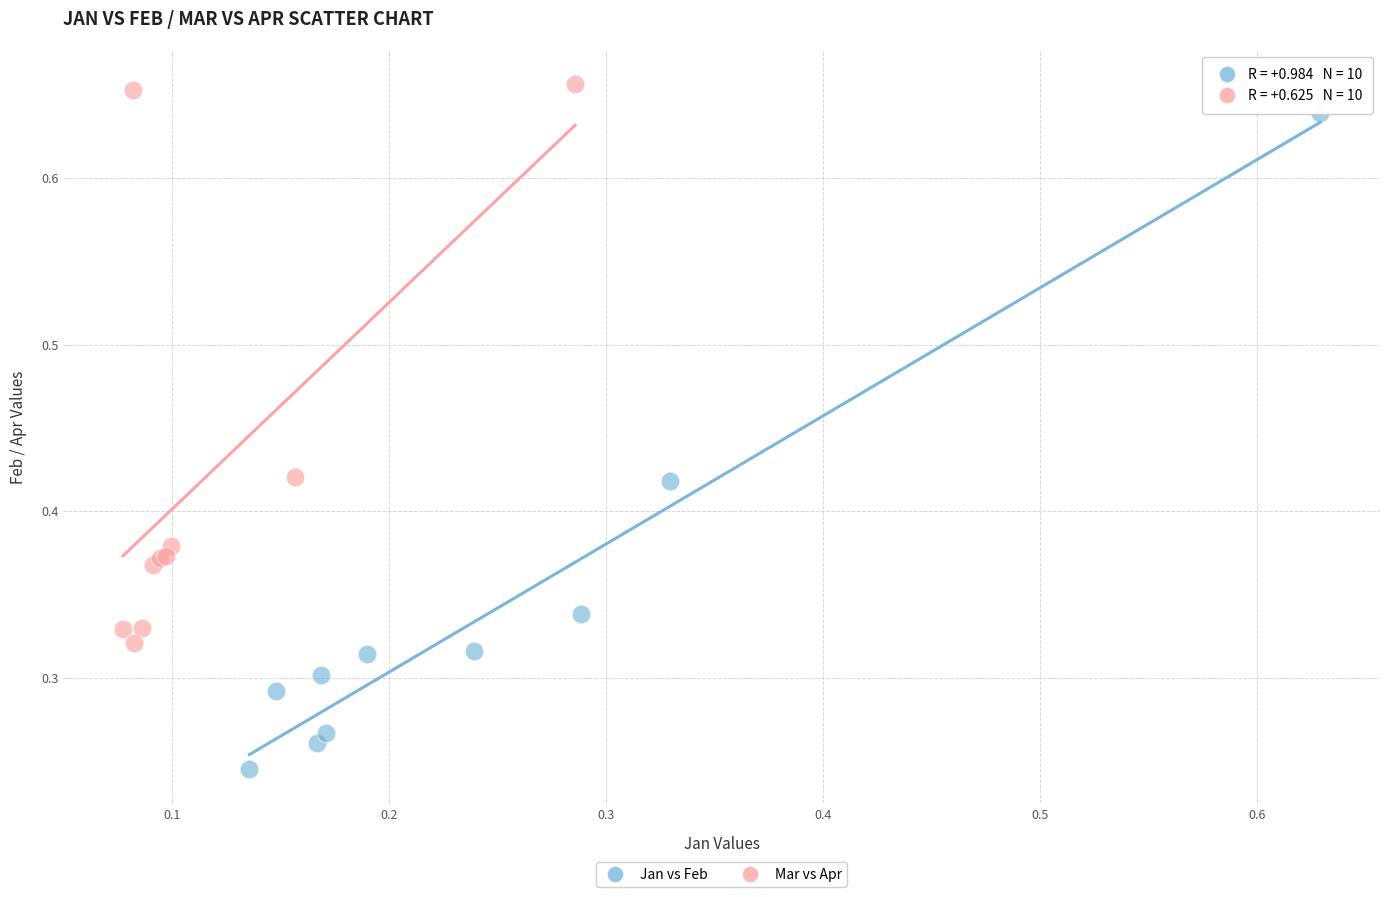

What are all the series names shown in the legend?

Jan vs Feb, Mar vs Apr